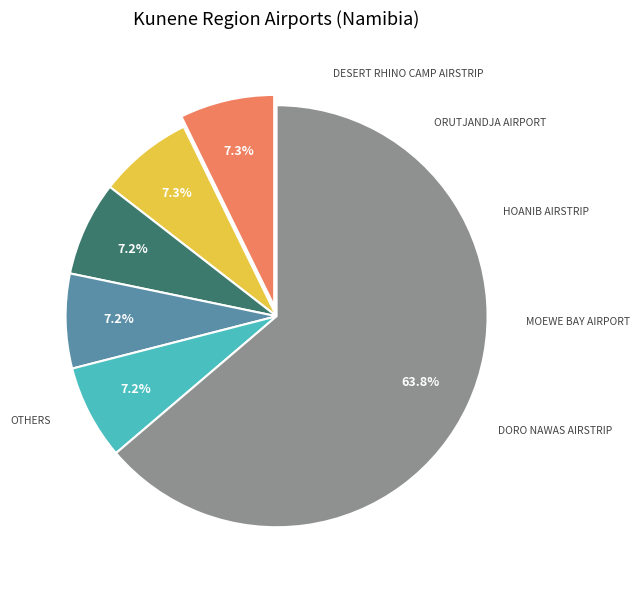

Does any single category account for the majority?

Yes